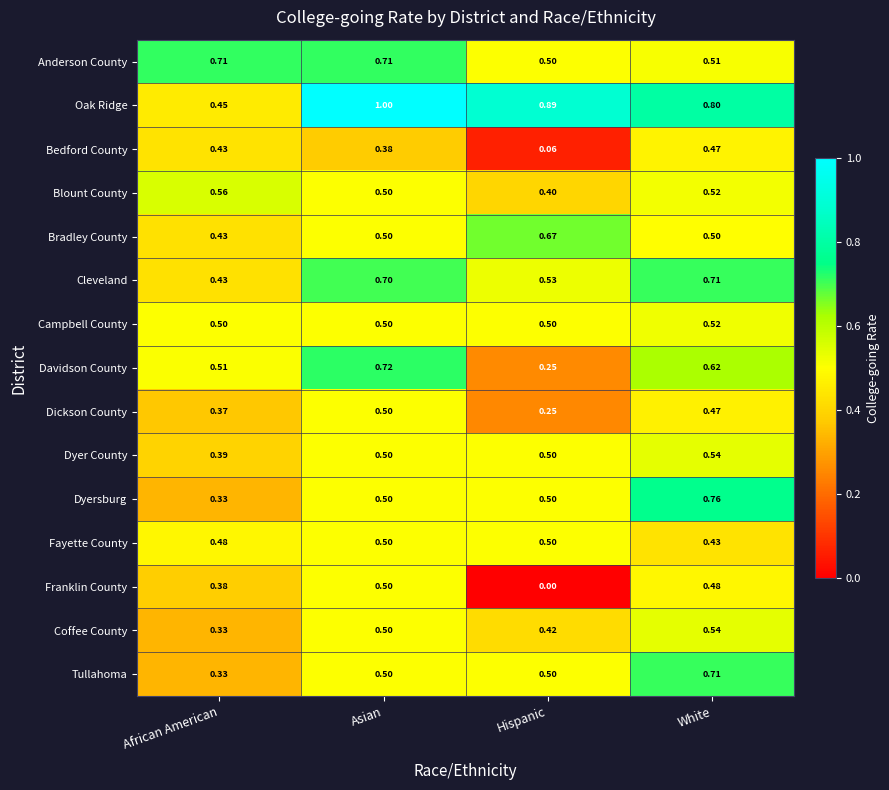

Is the value of Dyersburg at Asian greater than the value of Oak Ridge at African American?

Yes